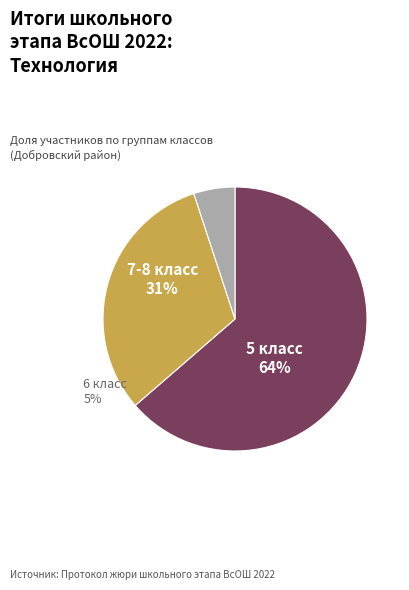

Is there any slice that represents more than half of the pie?

Yes